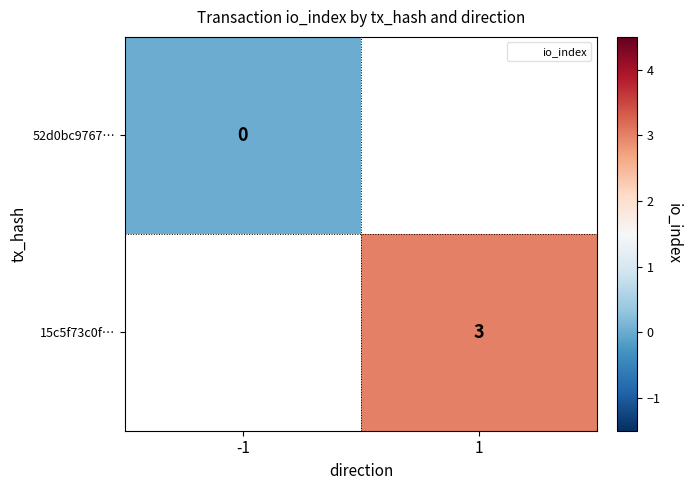

What is the greatest value displayed?

3.0